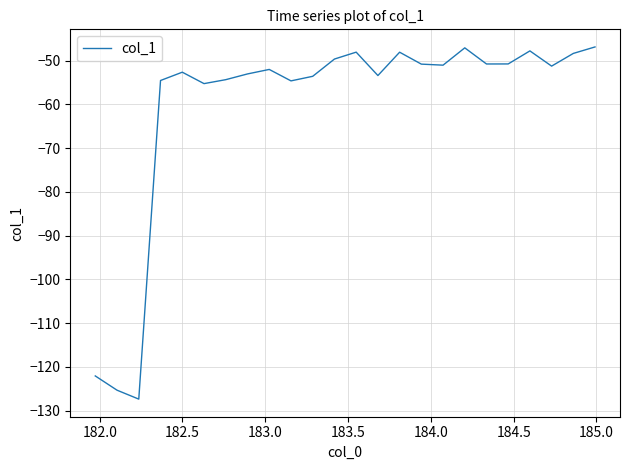

What is the difference between the maximum and minimum values?

80.5